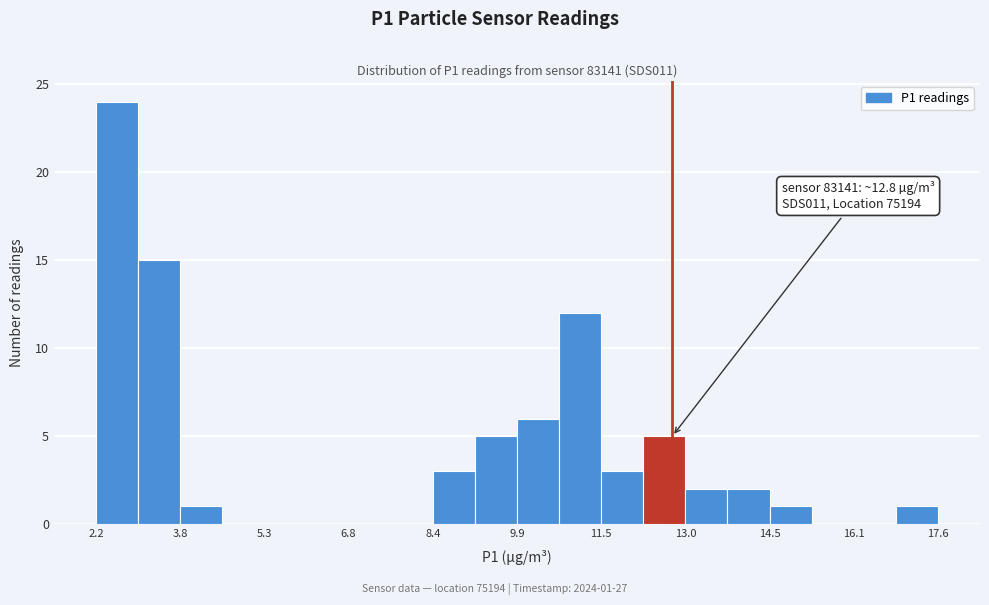

Around what value on the x-axis is the tallest bar? Give the approximate position of its centre, as read against the axis.

2.6